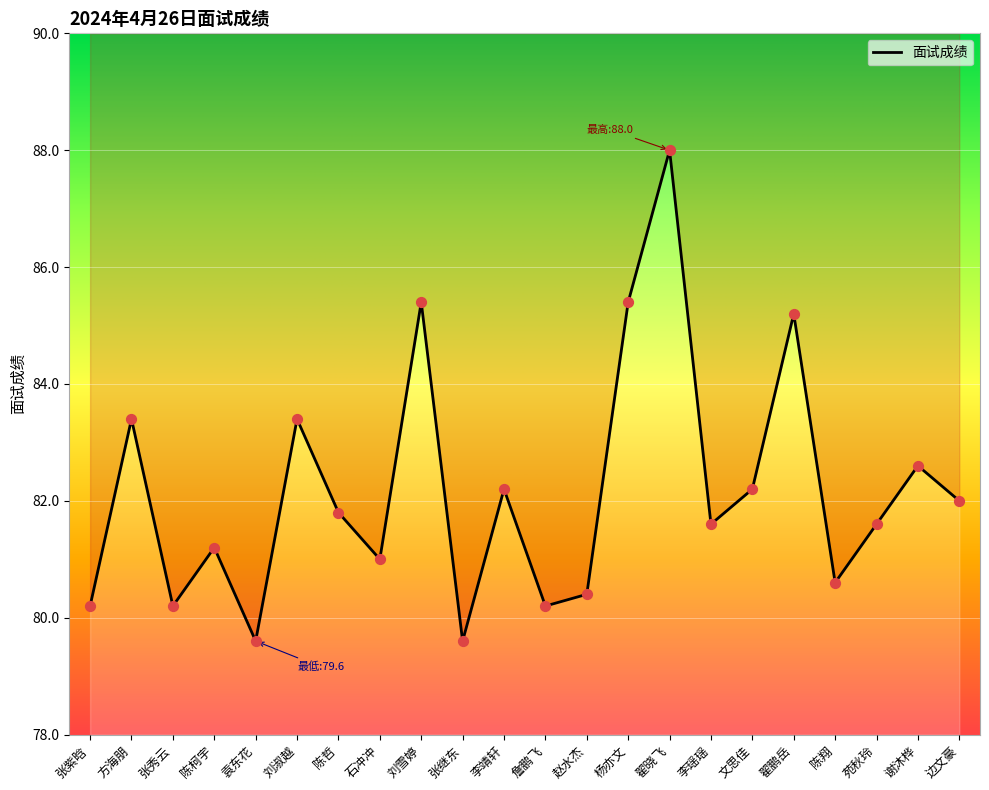

What is the ratio of the value at 袁东花 to the value at 谢沐桦?

1.0